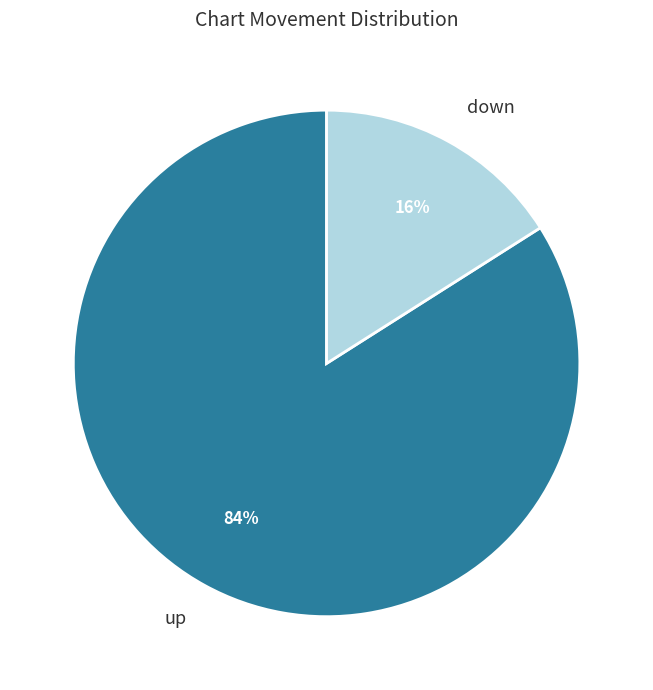

The down slice represents 16% of the pie. True or false?

True